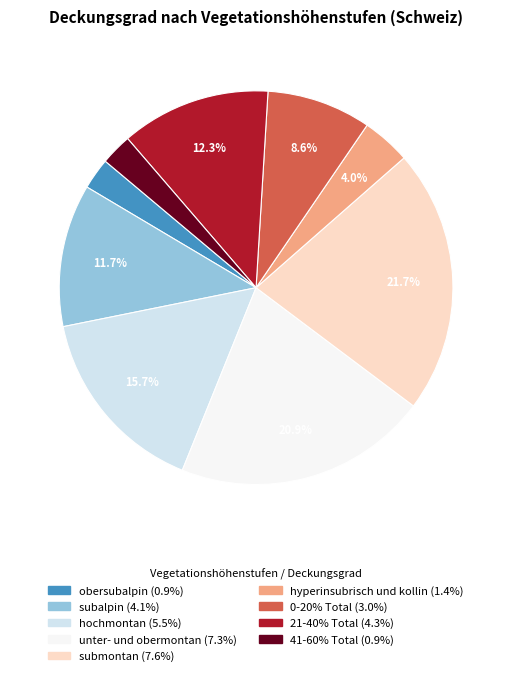

Is there a majority slice in this chart?

No